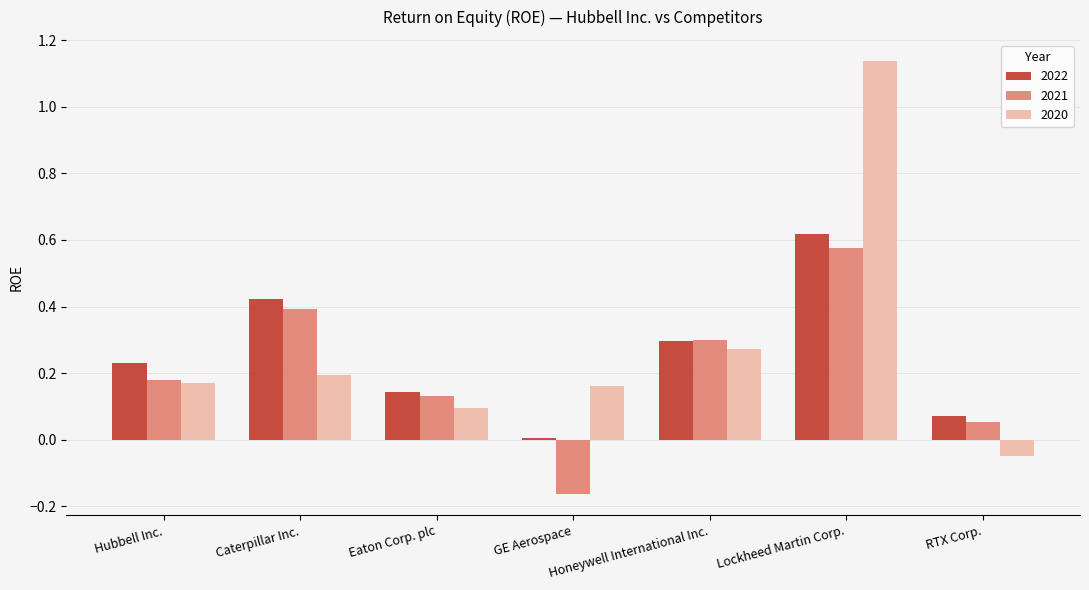

Does the chart contain stacked bars?

No